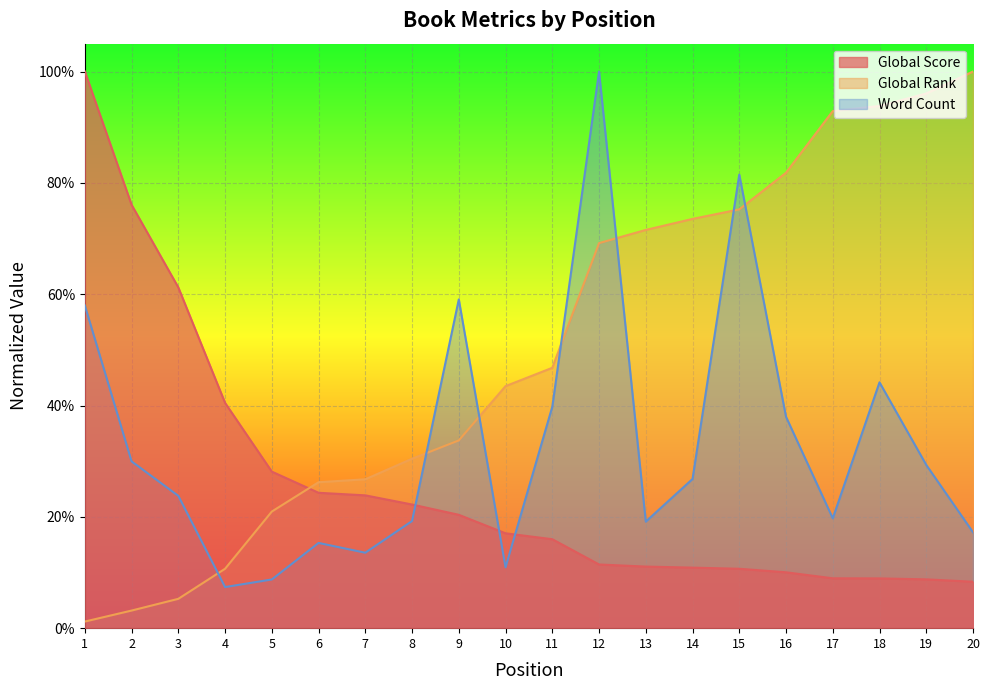

Is it true that Global Score equals 0.1 at 16?

False